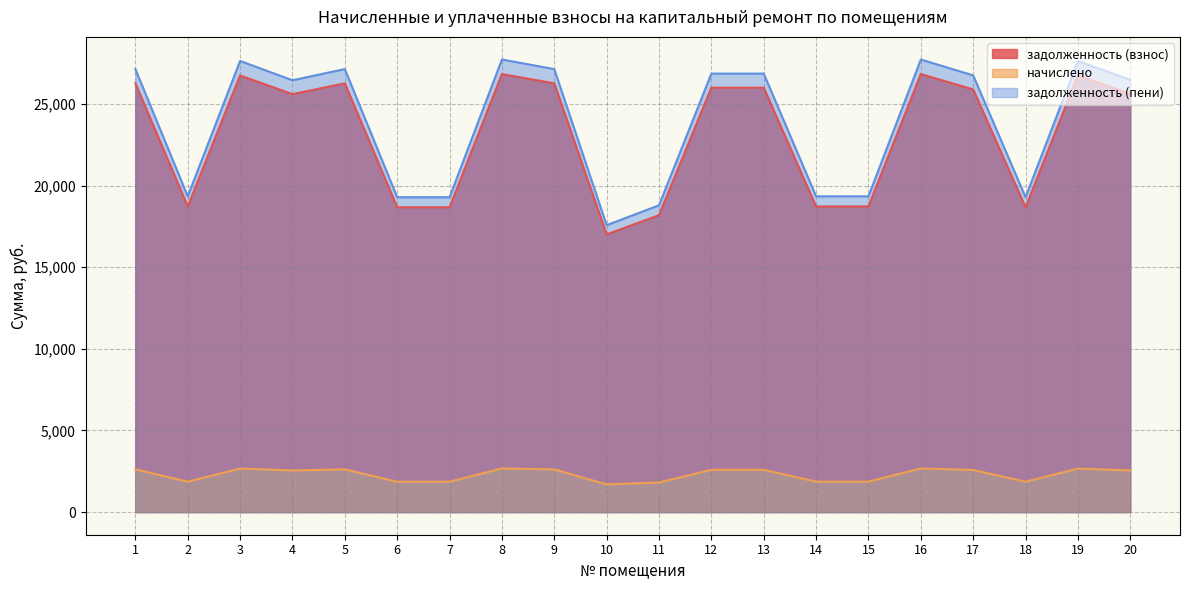

Is the value of задолженность (взнос) at 17 greater than the value of задолженность (пени) at 7?

Yes